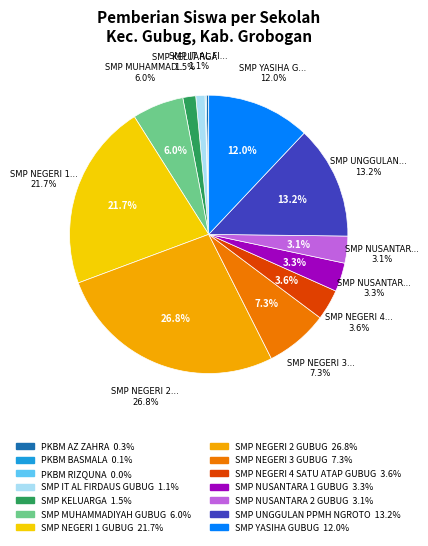

How many segments does this pie chart have?

14